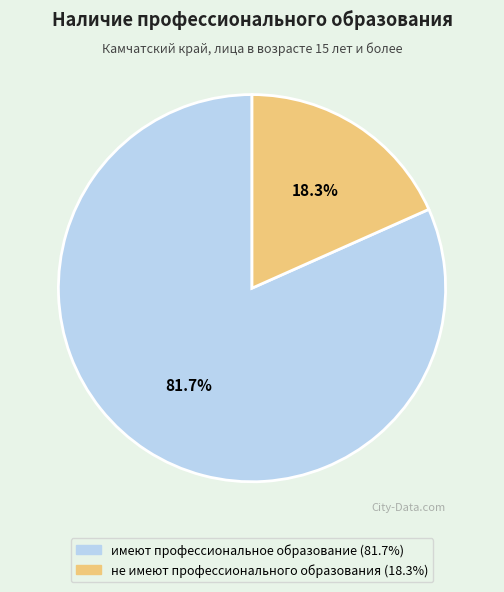

Between имеют профессиональное образование and не имеют профессионального образования, which is larger?

имеют профессиональное образование